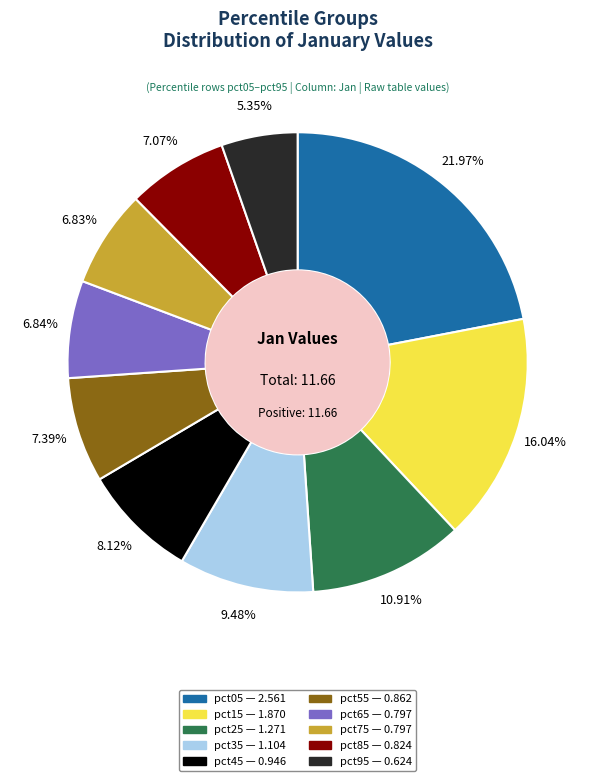

Which slice is the smallest?

pct95